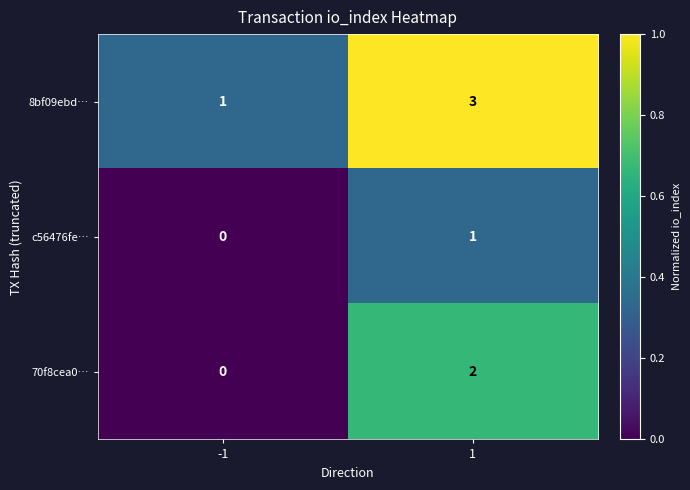

Which category has the lowest value across all series?

-1